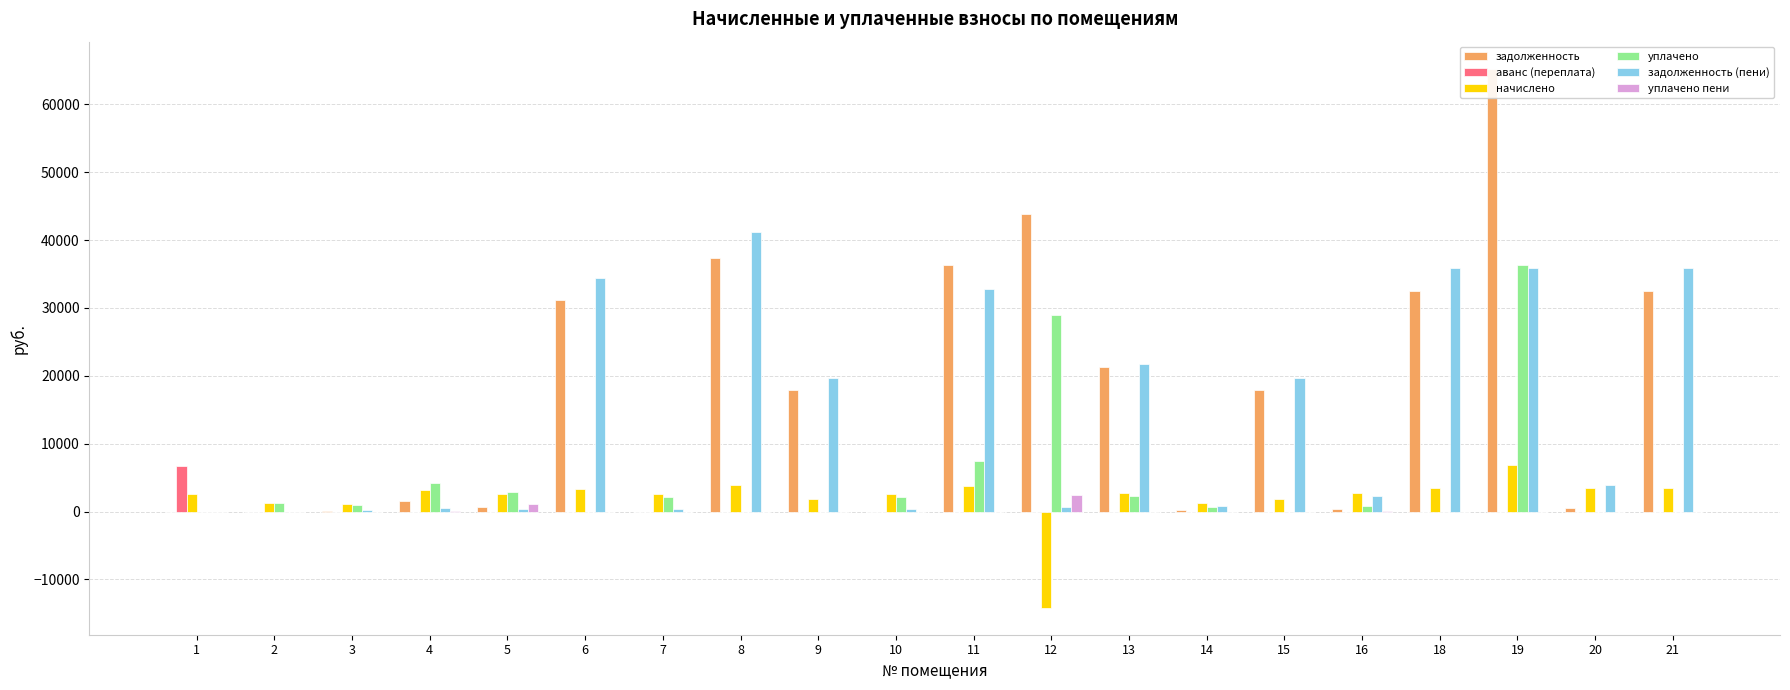

How many values in начислено are above zero?

19